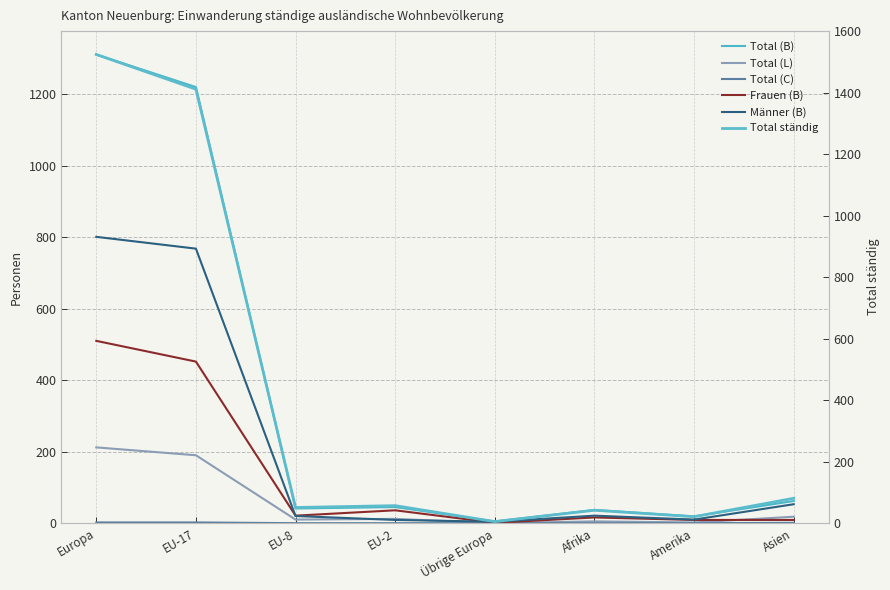

What is the maximum value for Männer (B)?

801